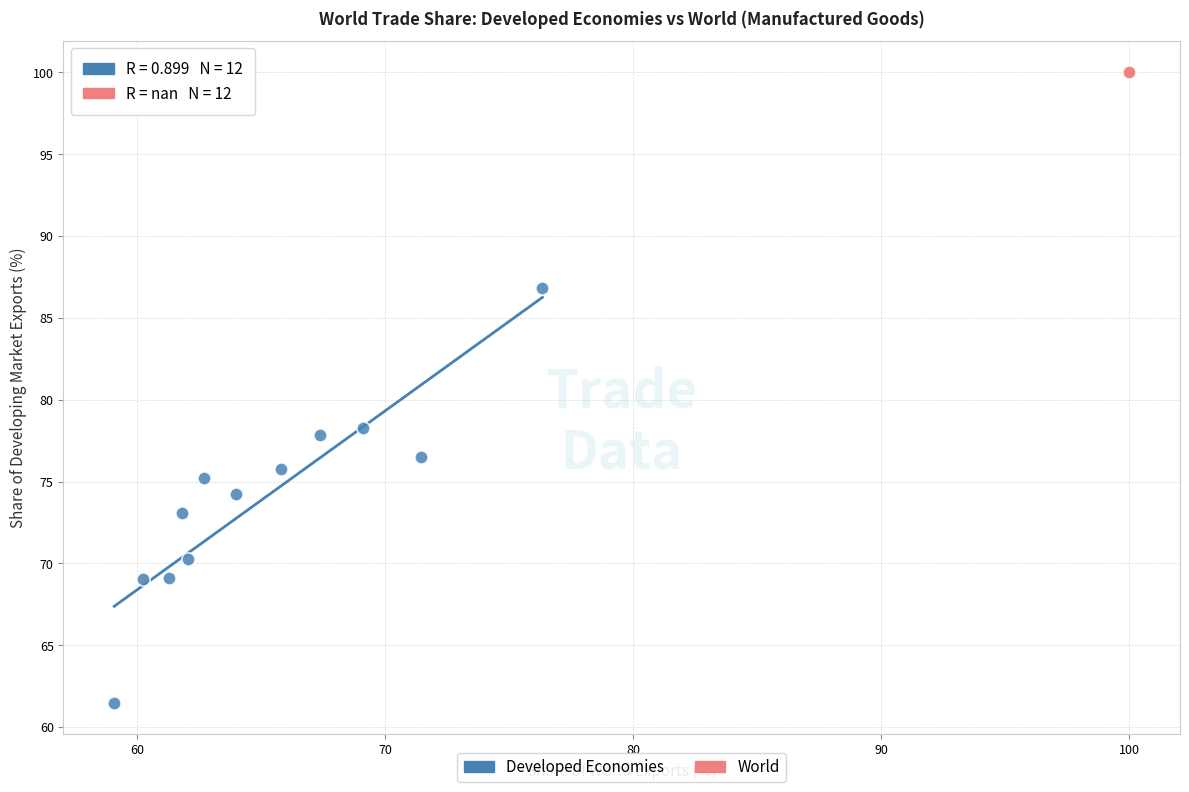

Which series contains the lowest Y value?

Developed Economies